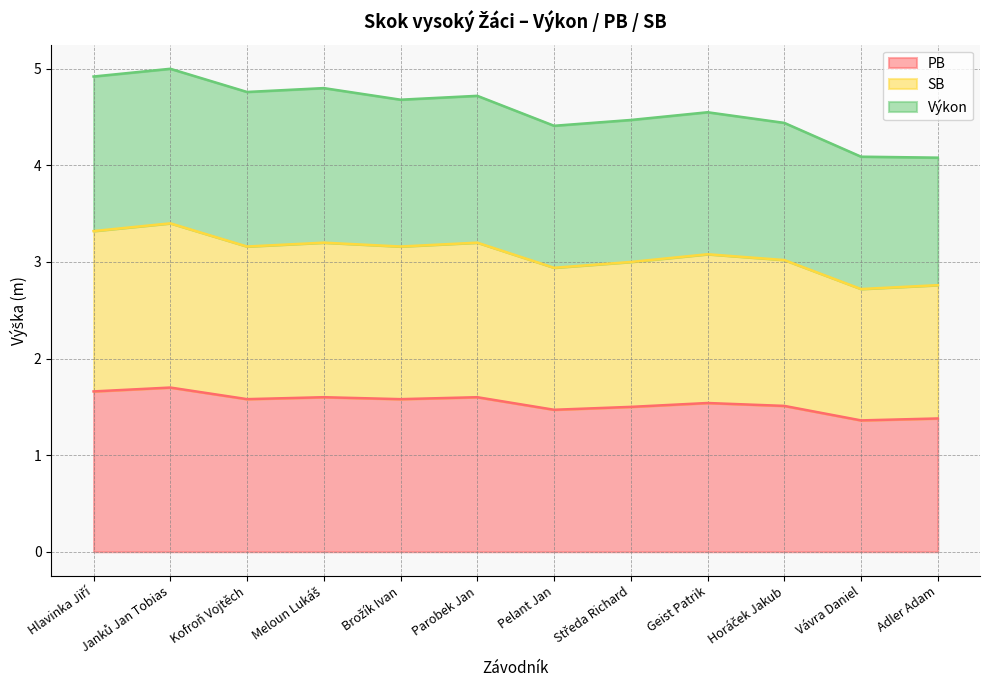

In PB, how many points are lower than both neighbors (excluding endpoints)?

4